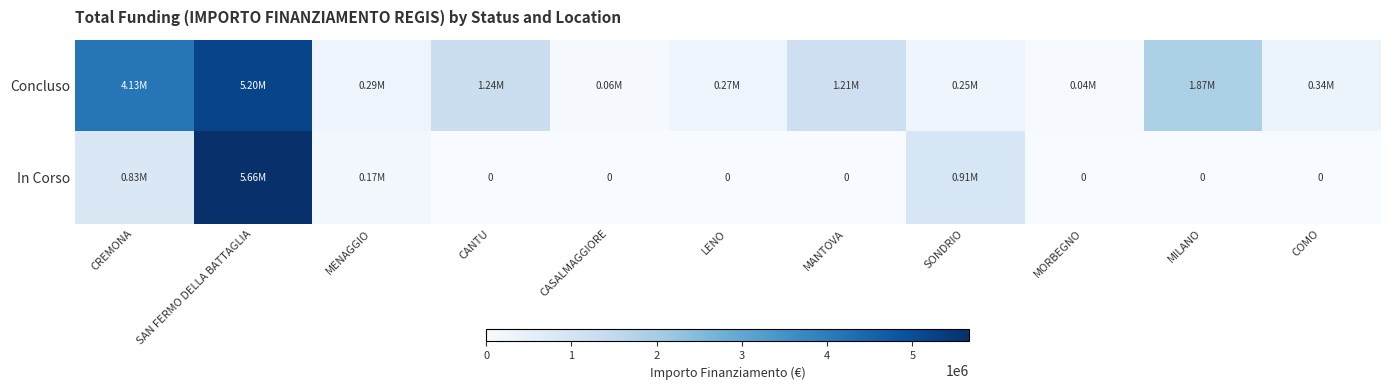

Count the number of categories in the chart.

11